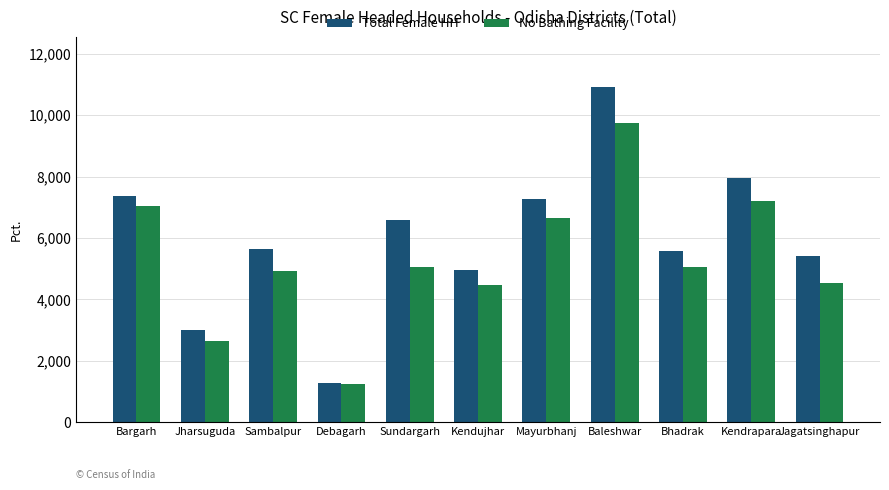

Rank the series at Jagatsinghapur from highest to lowest value.

Total Female HH, No Bathing Facility